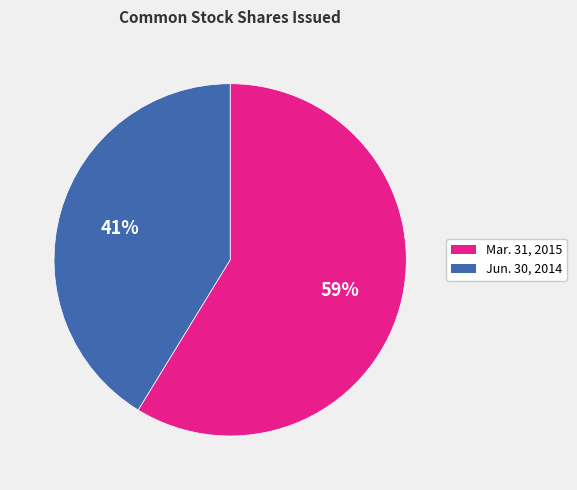

What is the ratio of the value at Jun. 30, 2014 to the value at Mar. 31, 2015?

0.7